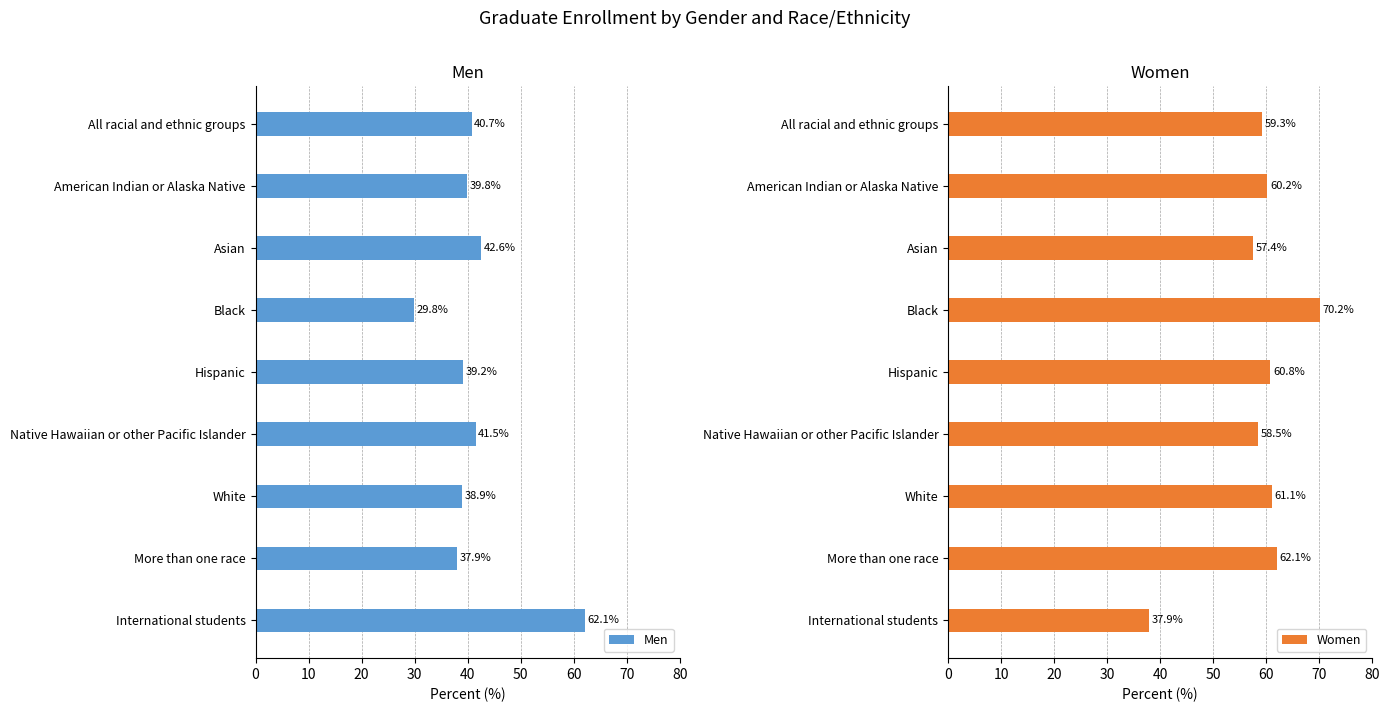

The Women series shows 29.4 at More than one race. True or false?

False